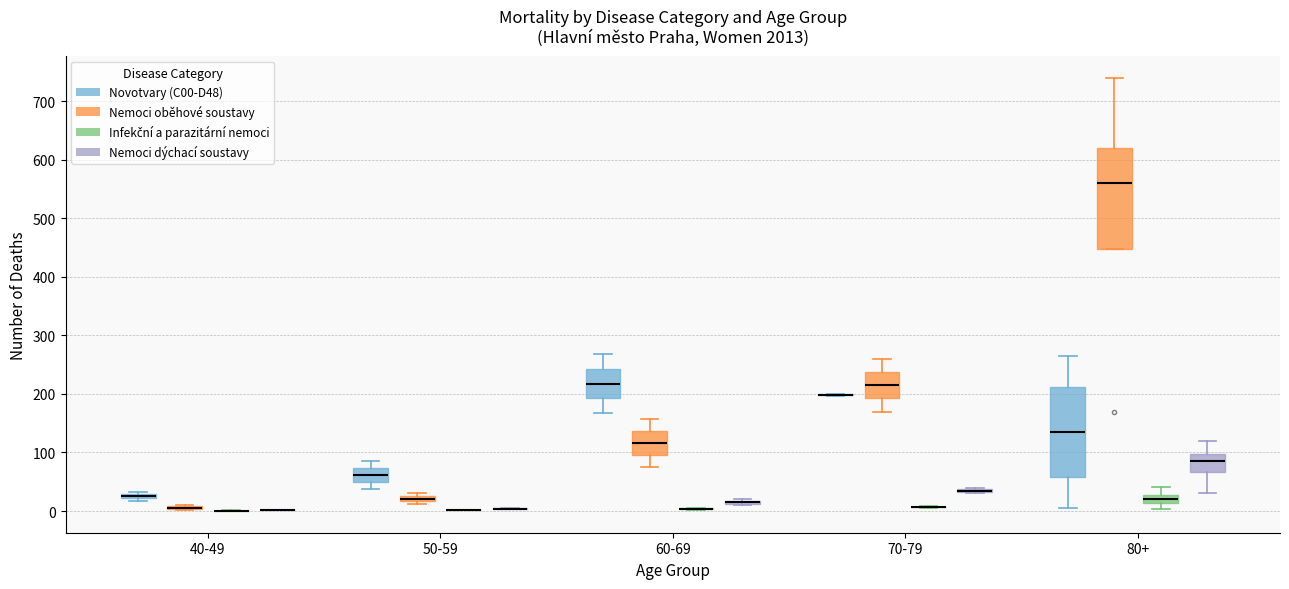

Comparing the boxes themselves (not the whiskers), which one is the tallest?

80+ (Nemoci oběhové soustavy)